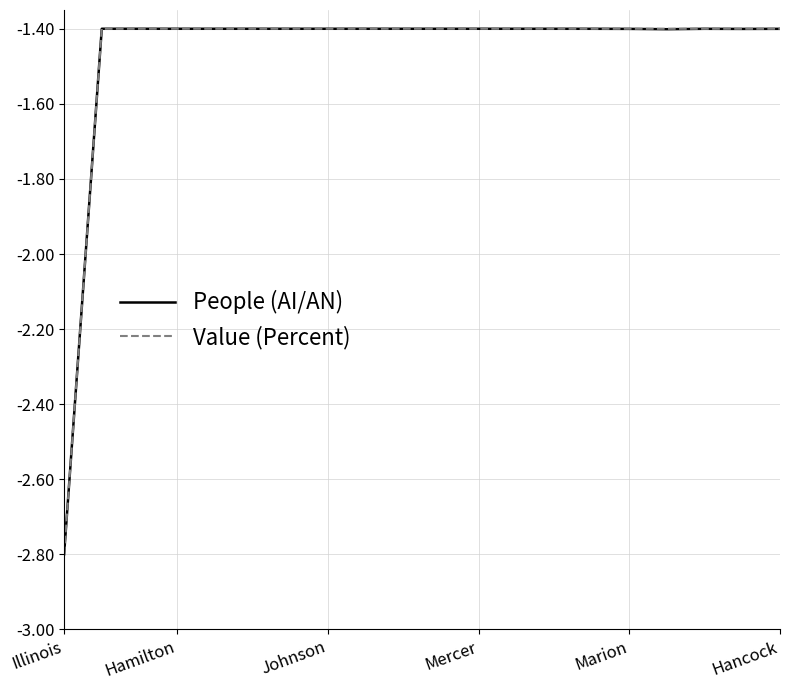

What is the minimum value shown in the chart?

-2.8